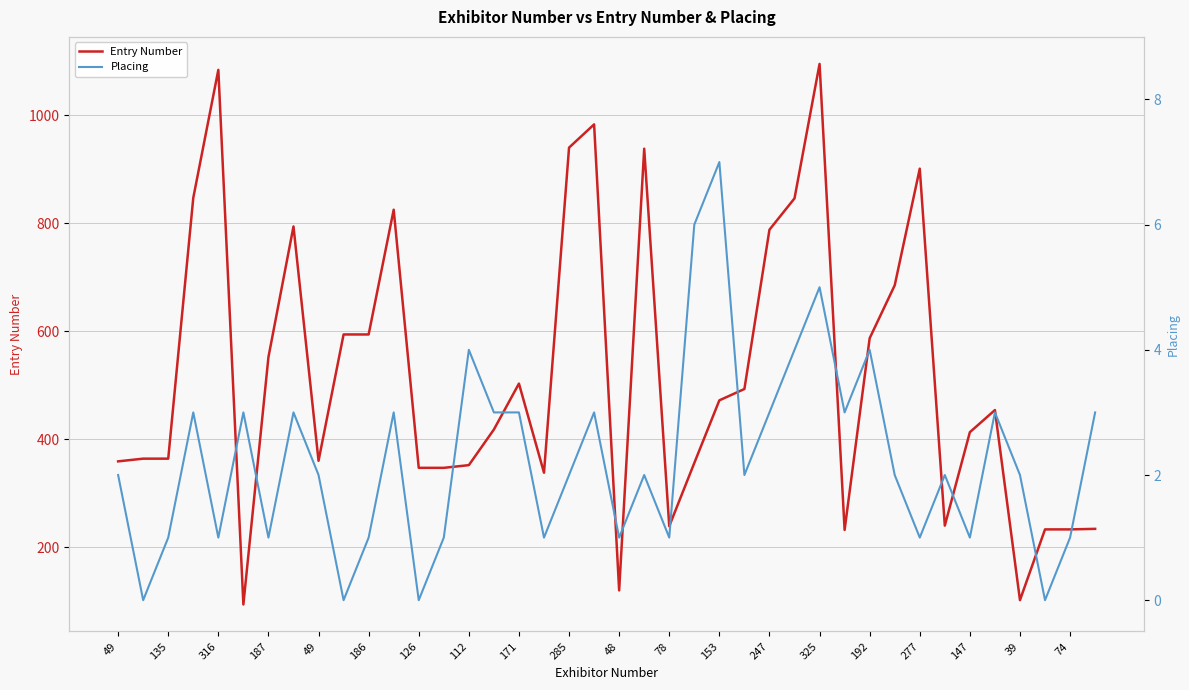

How many lines are shown in the chart?

2